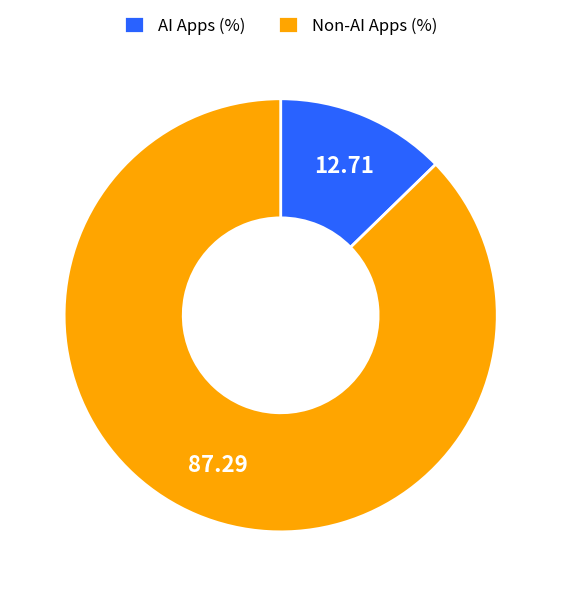

Rank the categories by value from lowest to highest.

AI Apps (%), Non-AI Apps (%)